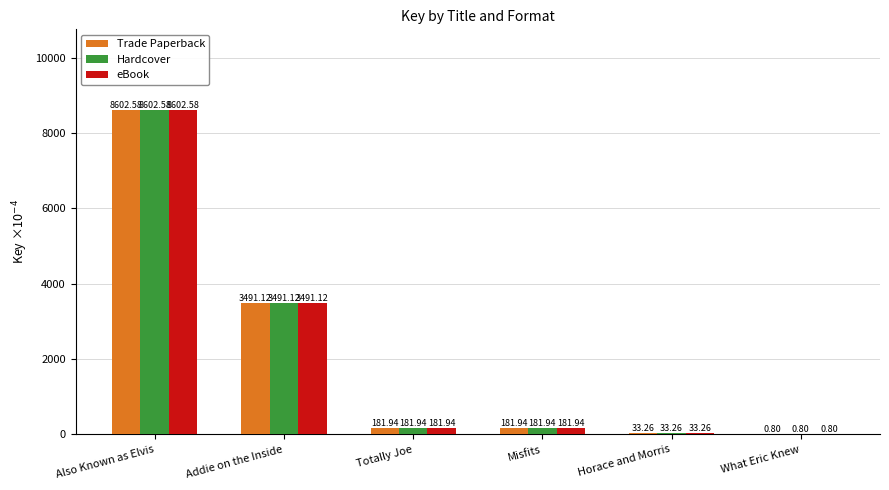

Read the Trade Paperback value at Misfits.

181.9